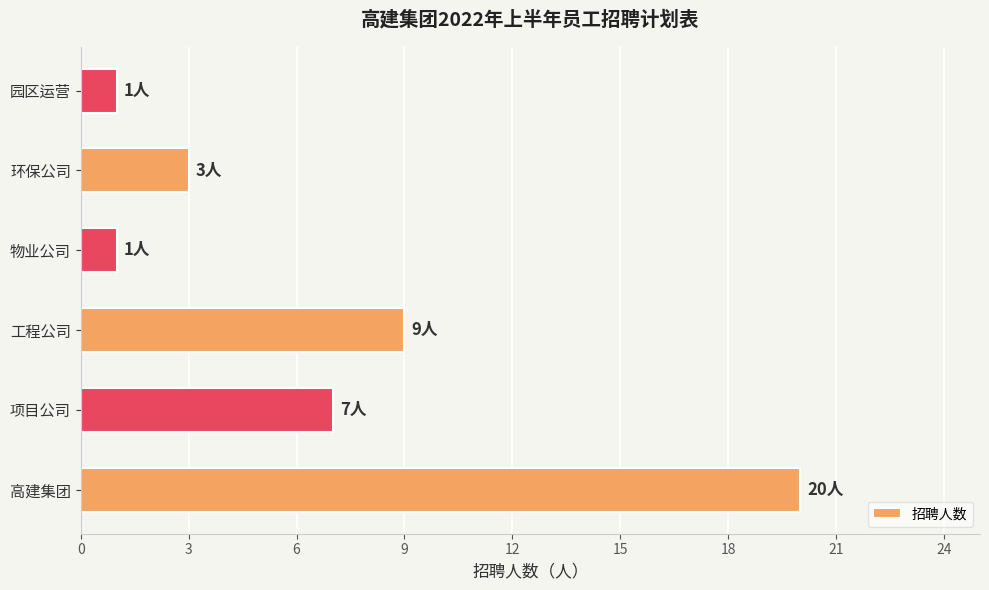

Are the bars horizontal?

Yes